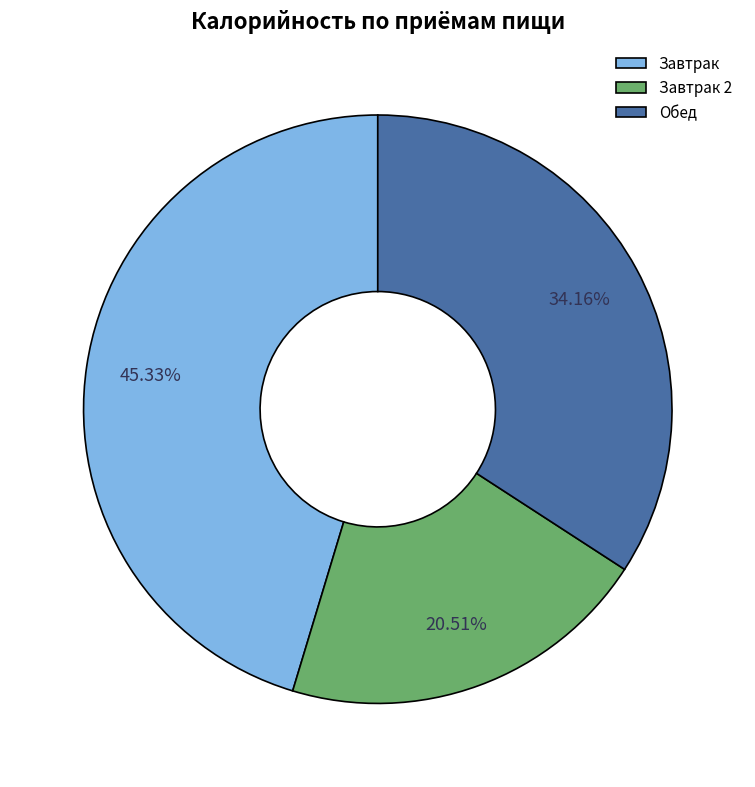

What is the ratio of the value at Завтрак 2 to the value at Завтрак?

0.5